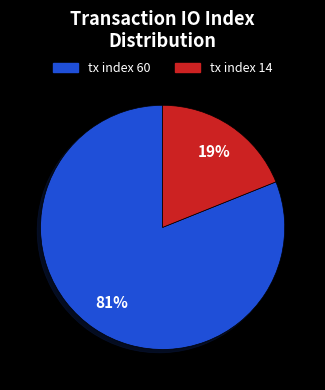

Rank the categories by value from lowest to highest.

tx index 14, tx index 60